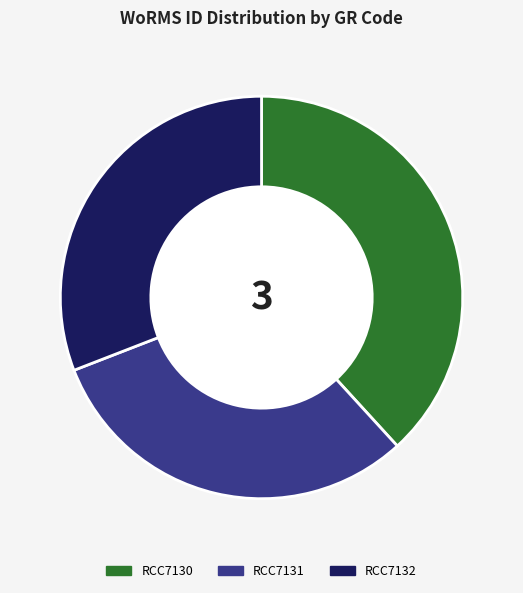

Which has a higher value, RCC7131 or RCC7130?

RCC7130